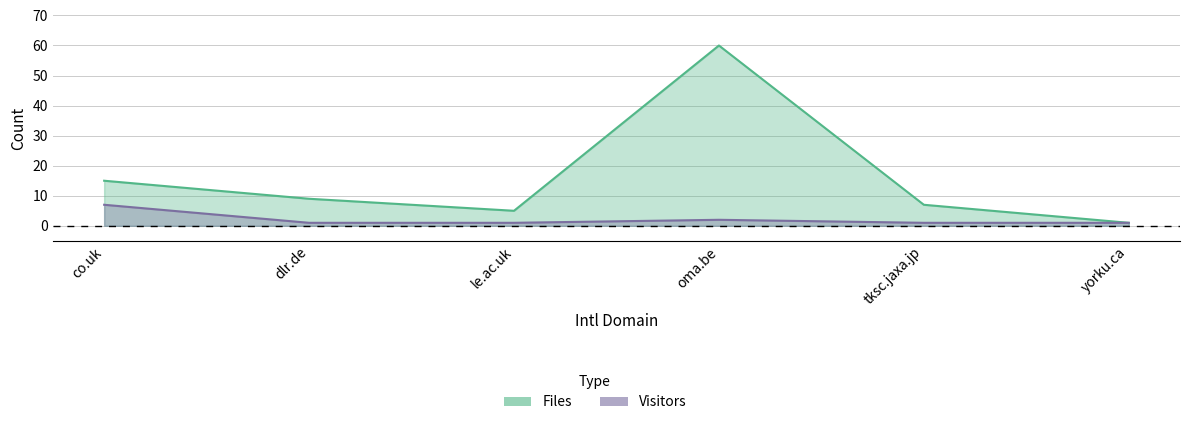

What is the difference between the second highest and minimum values in the Visitors series?

1